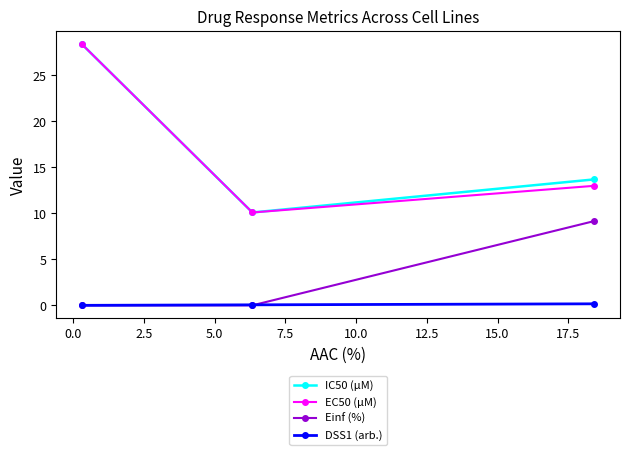

What is the greatest value displayed?

28.4